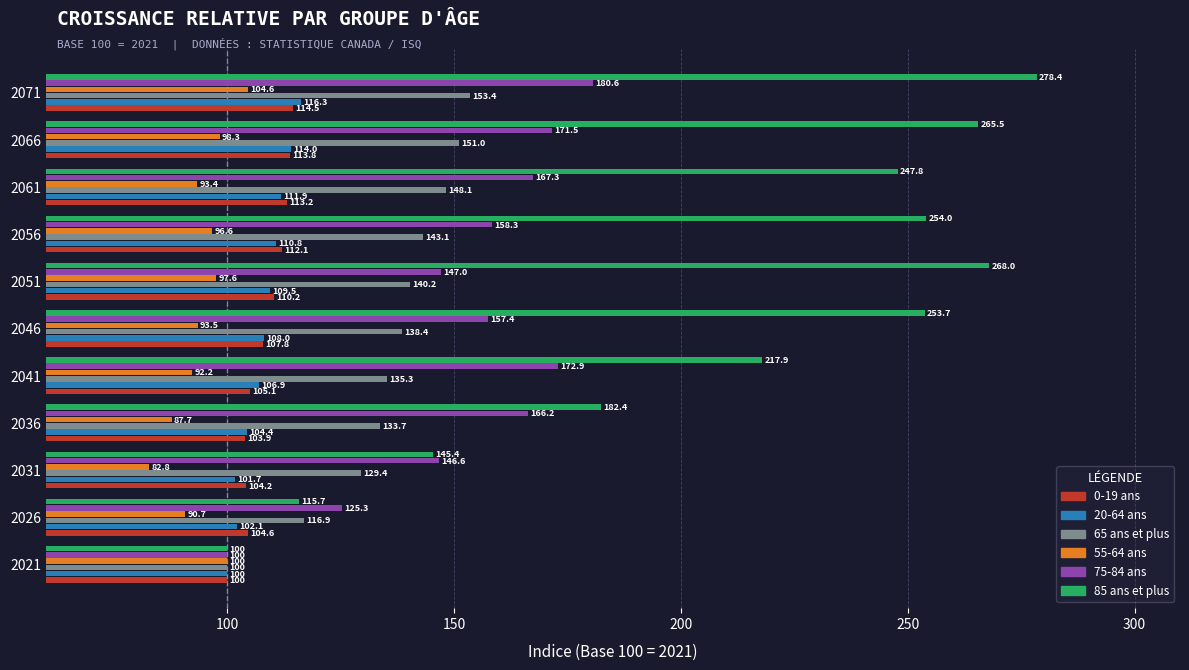

What is the average value of the 65 ans et plus series?

135.4